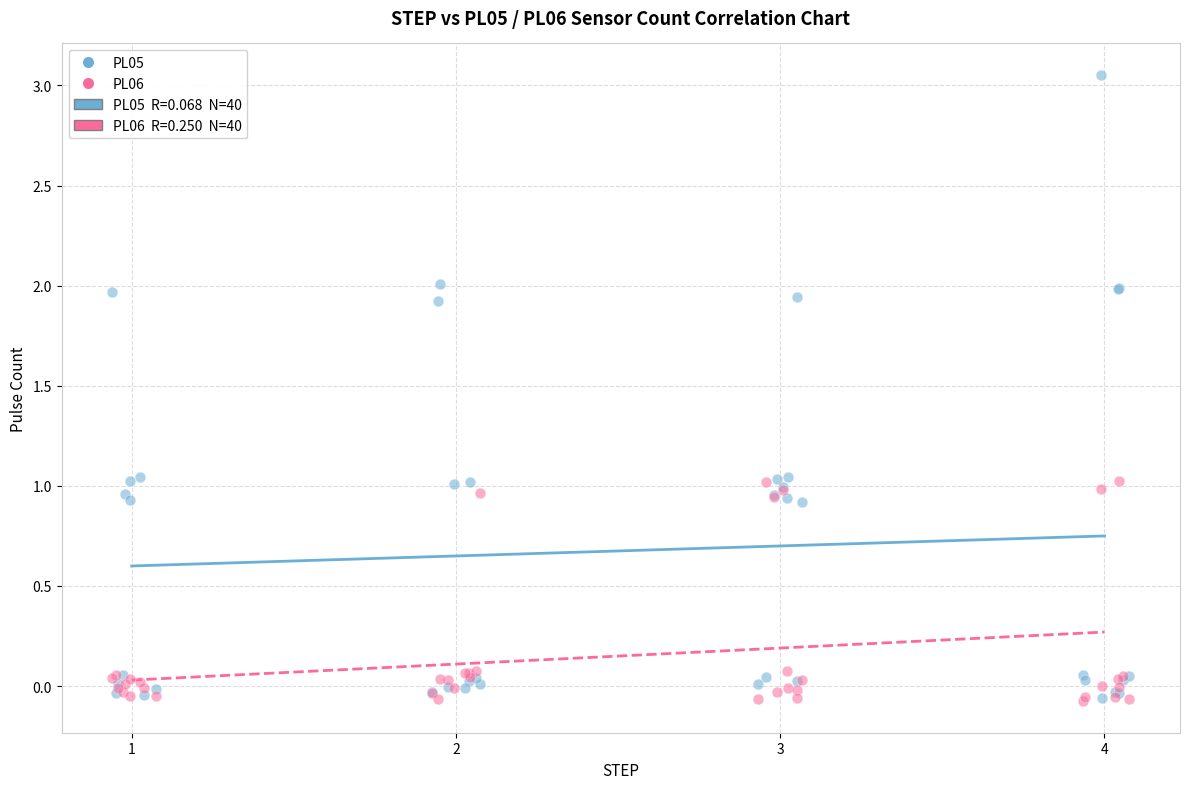

Which series reaches the maximum Y coordinate?

PL05